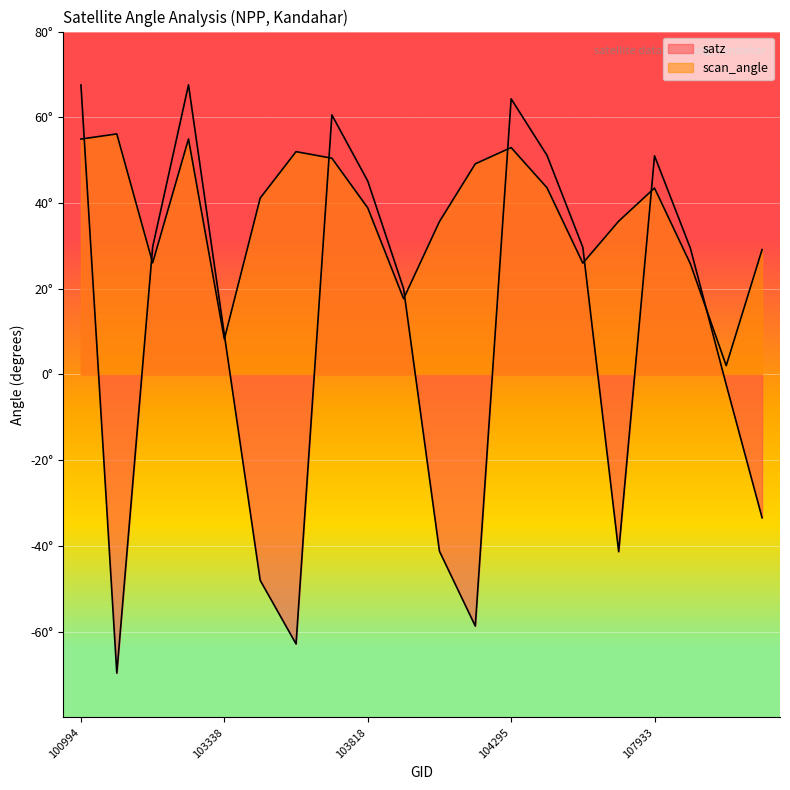

At which category does scan_angle reach its first local valley?

539